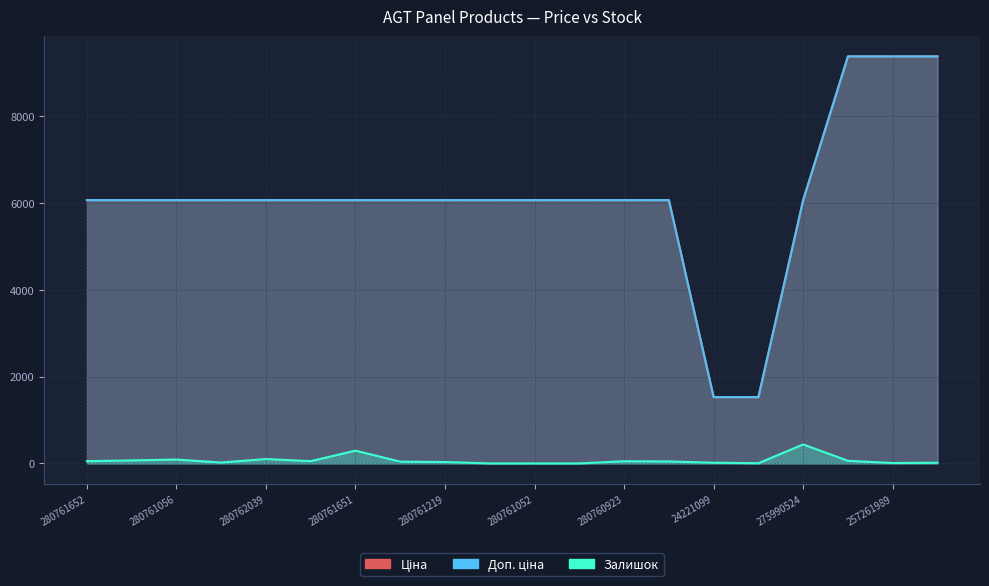

What are all the series names shown in the legend?

Ціна, Доп. ціна, Залишок